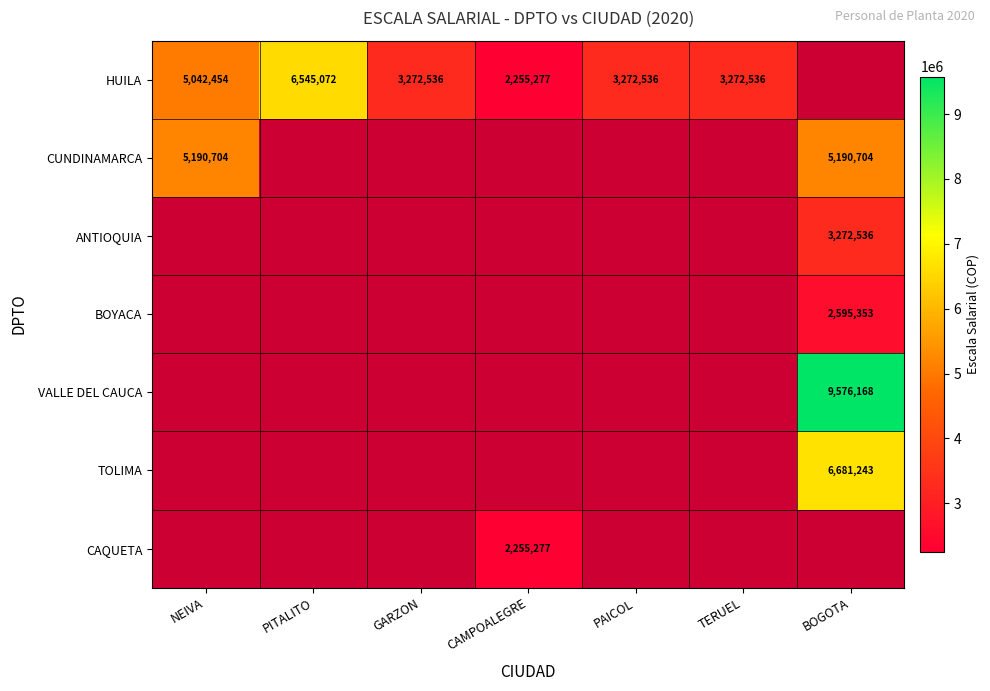

How many series are shown in this chart?

7